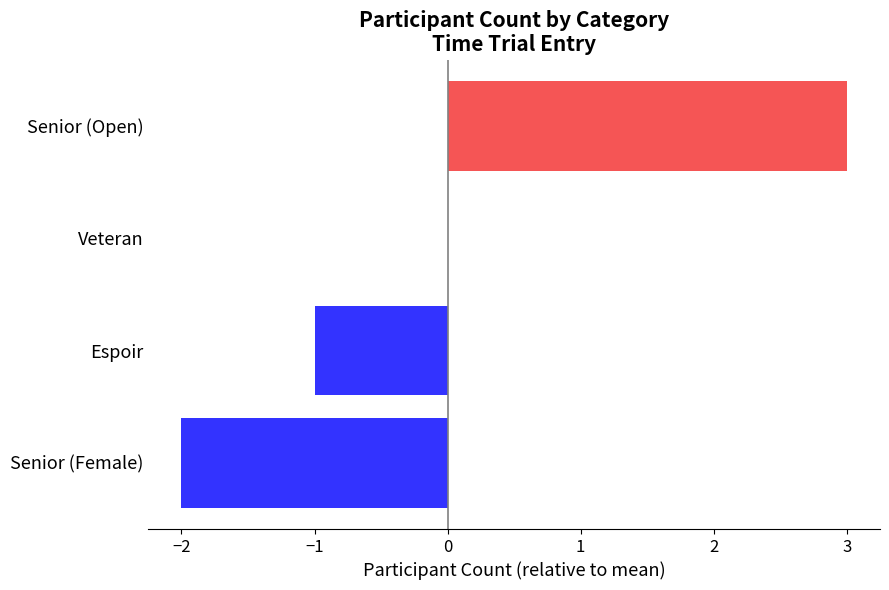

Is it true that the value at Senior (Female) is -2?

True